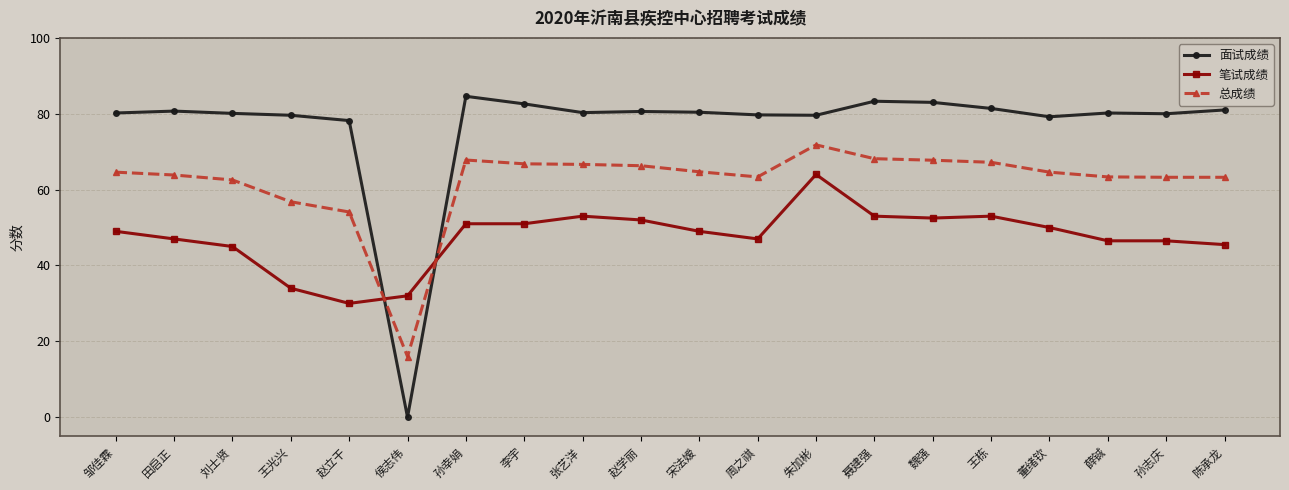

Read the 面试成绩 value at 赵立干.

78.2